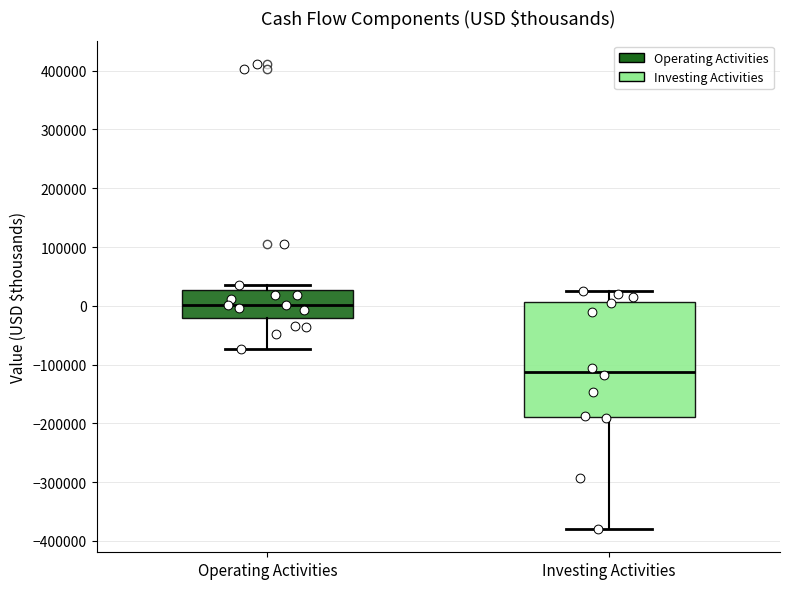

Comparing the boxes themselves (not the whiskers), which one is the tallest?

Investing Activities